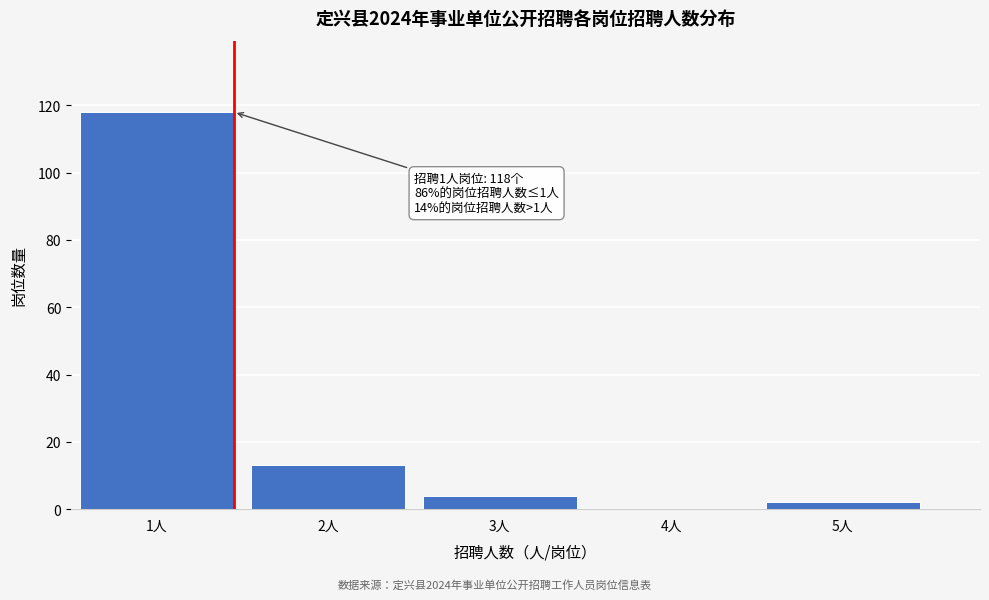

Reading right to left, transcribe all the data shown in this chart.

5人=2	4人=0	3人=4	2人=13	1人=118